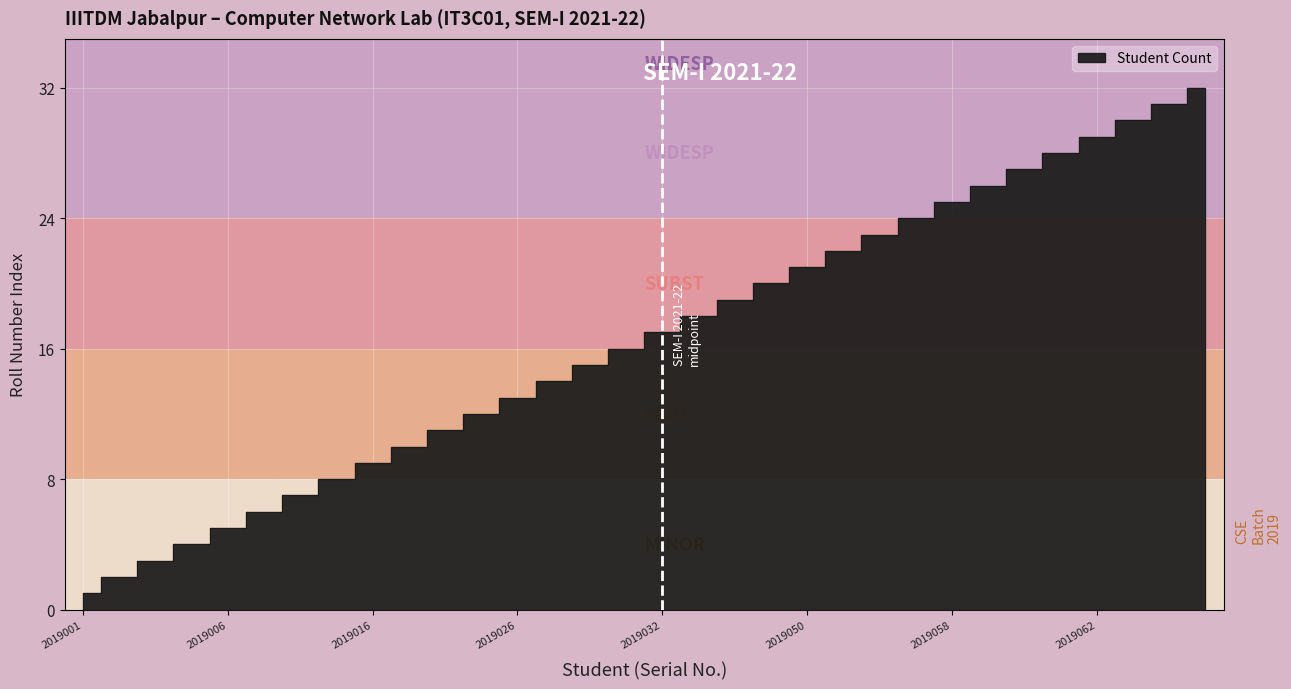

What is the minimum value shown in the chart?

1